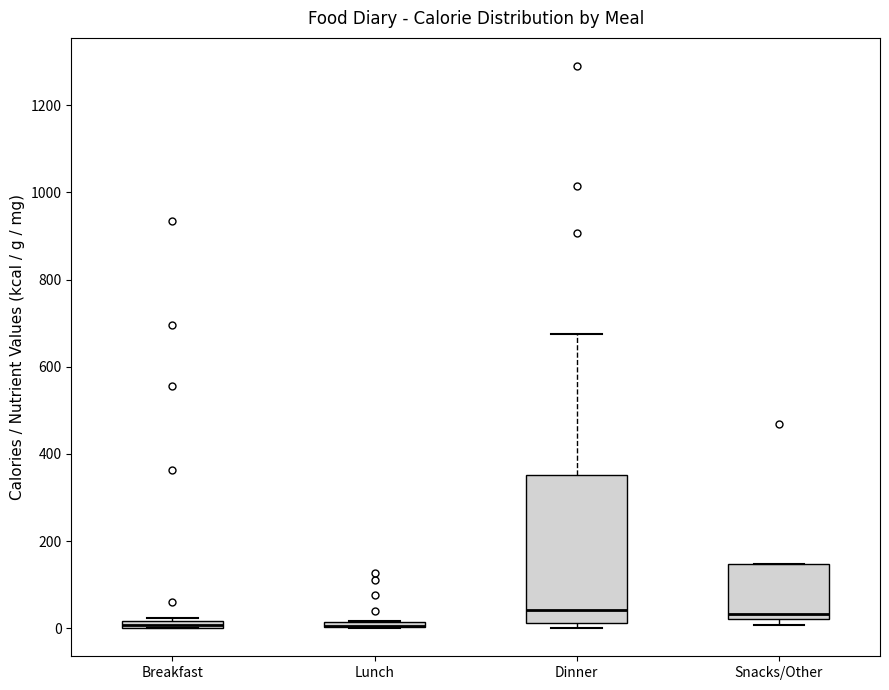

Where is the lower edge of the box for Breakfast on the y-axis? The values are not printed on the chart, so give them approximately, as read against the axis.

0